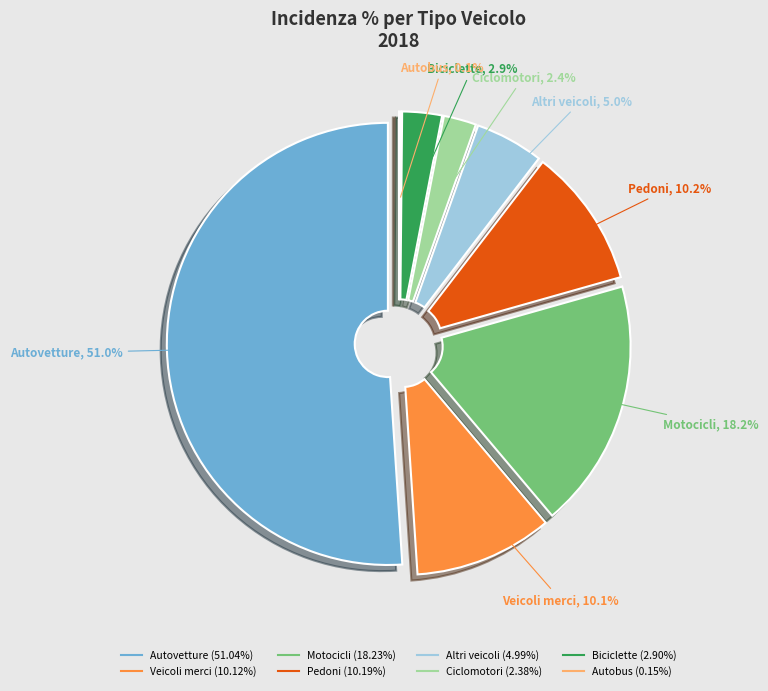

Rank the categories by value from highest to lowest.

Autovetture, Motocicli, Pedoni, Veicoli merci, Altri veicoli, Biciclette, Ciclomotori, Autobus